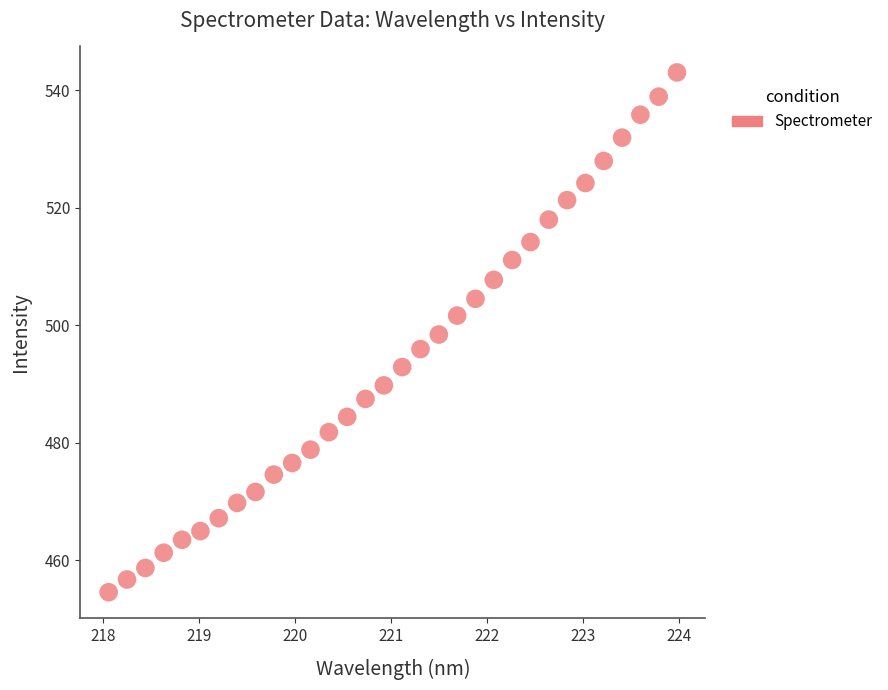

What is the range of Y values (max minus min)?

88.4